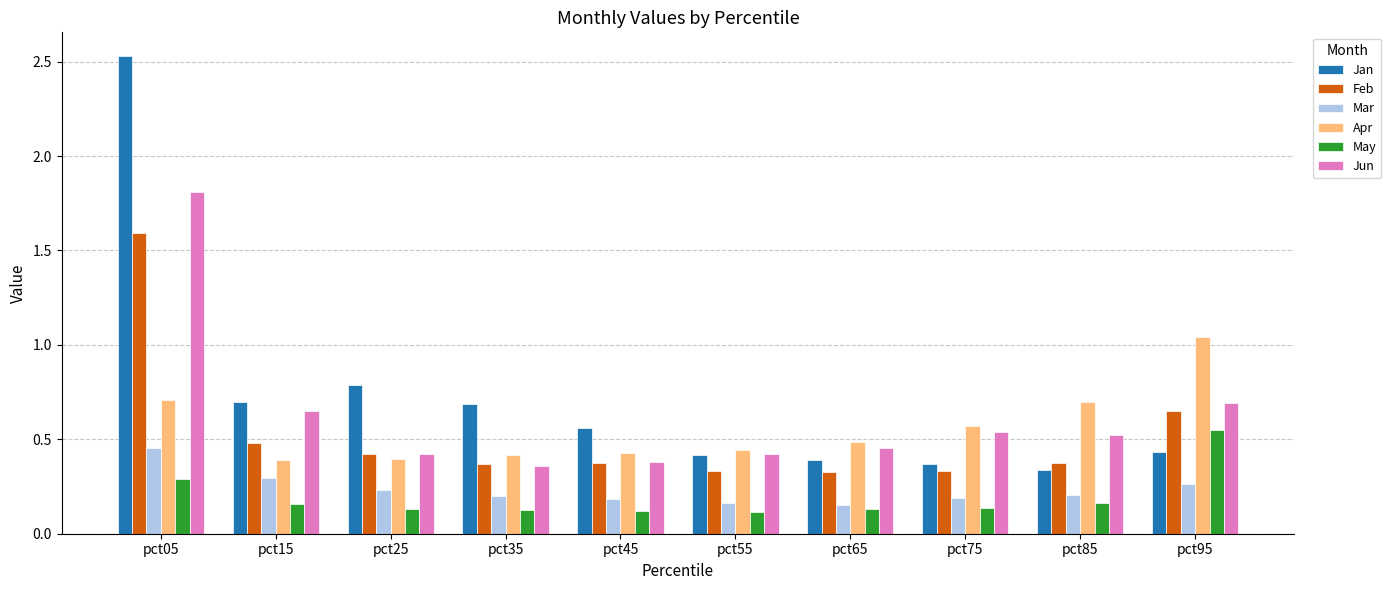

Does the chart contain stacked bars?

No